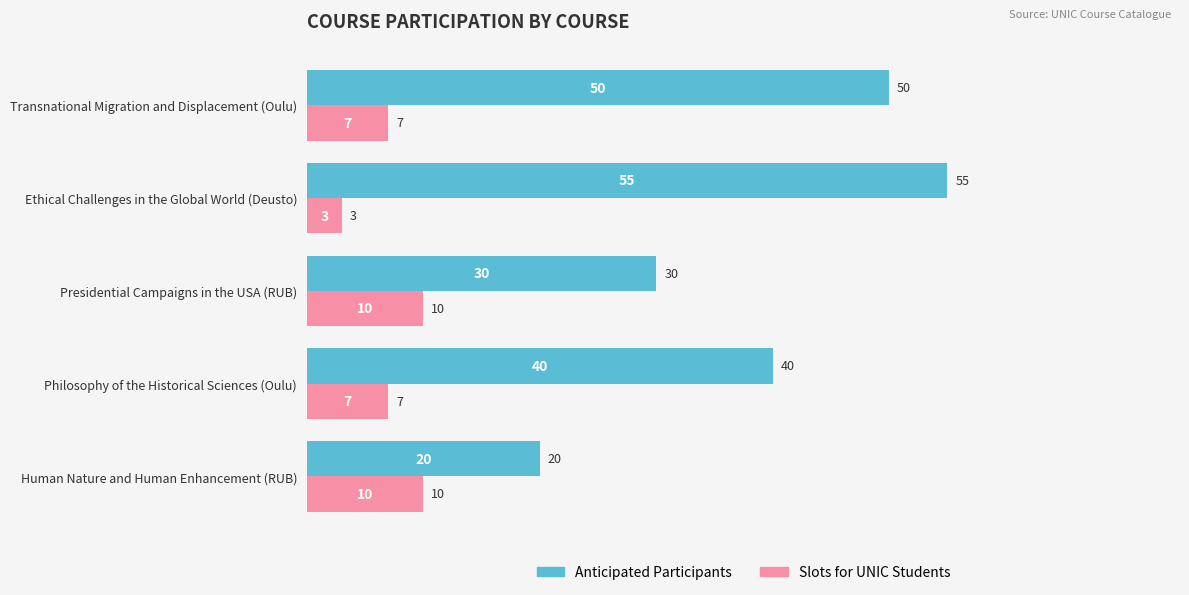

Rank the series at Presidential Campaigns in the USA (RUB) from highest to lowest value.

Anticipated Participants, Slots for UNIC Students